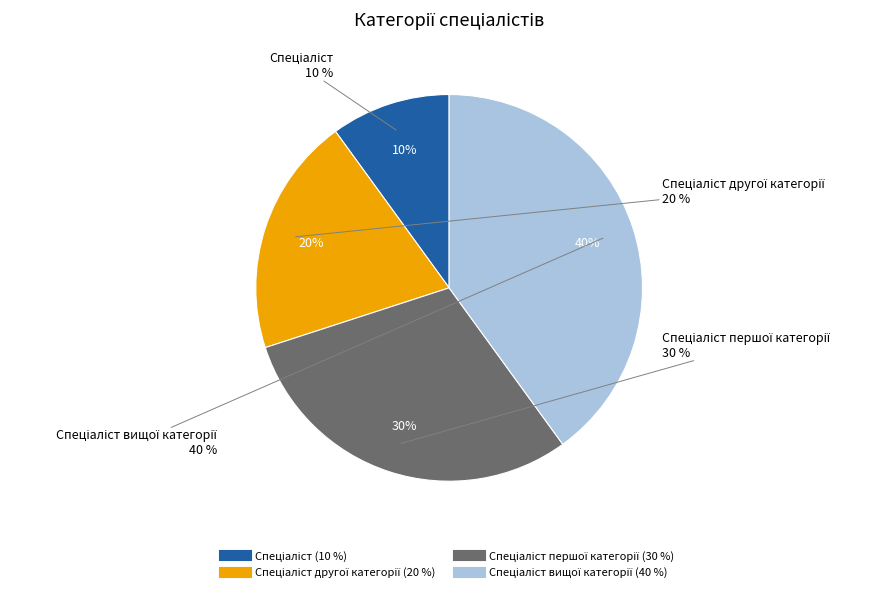

Does Спеціаліст account for over 50% of the chart?

No